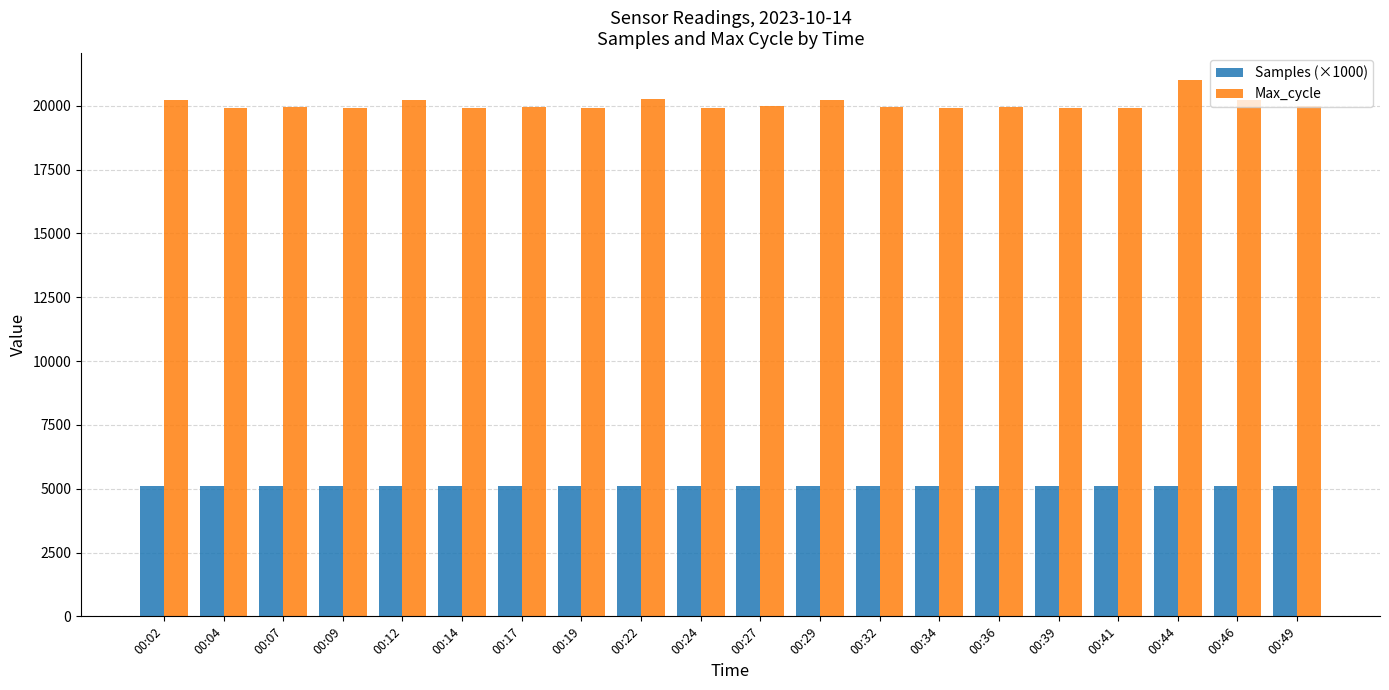

What is the minimum value shown in the chart?

5089.6